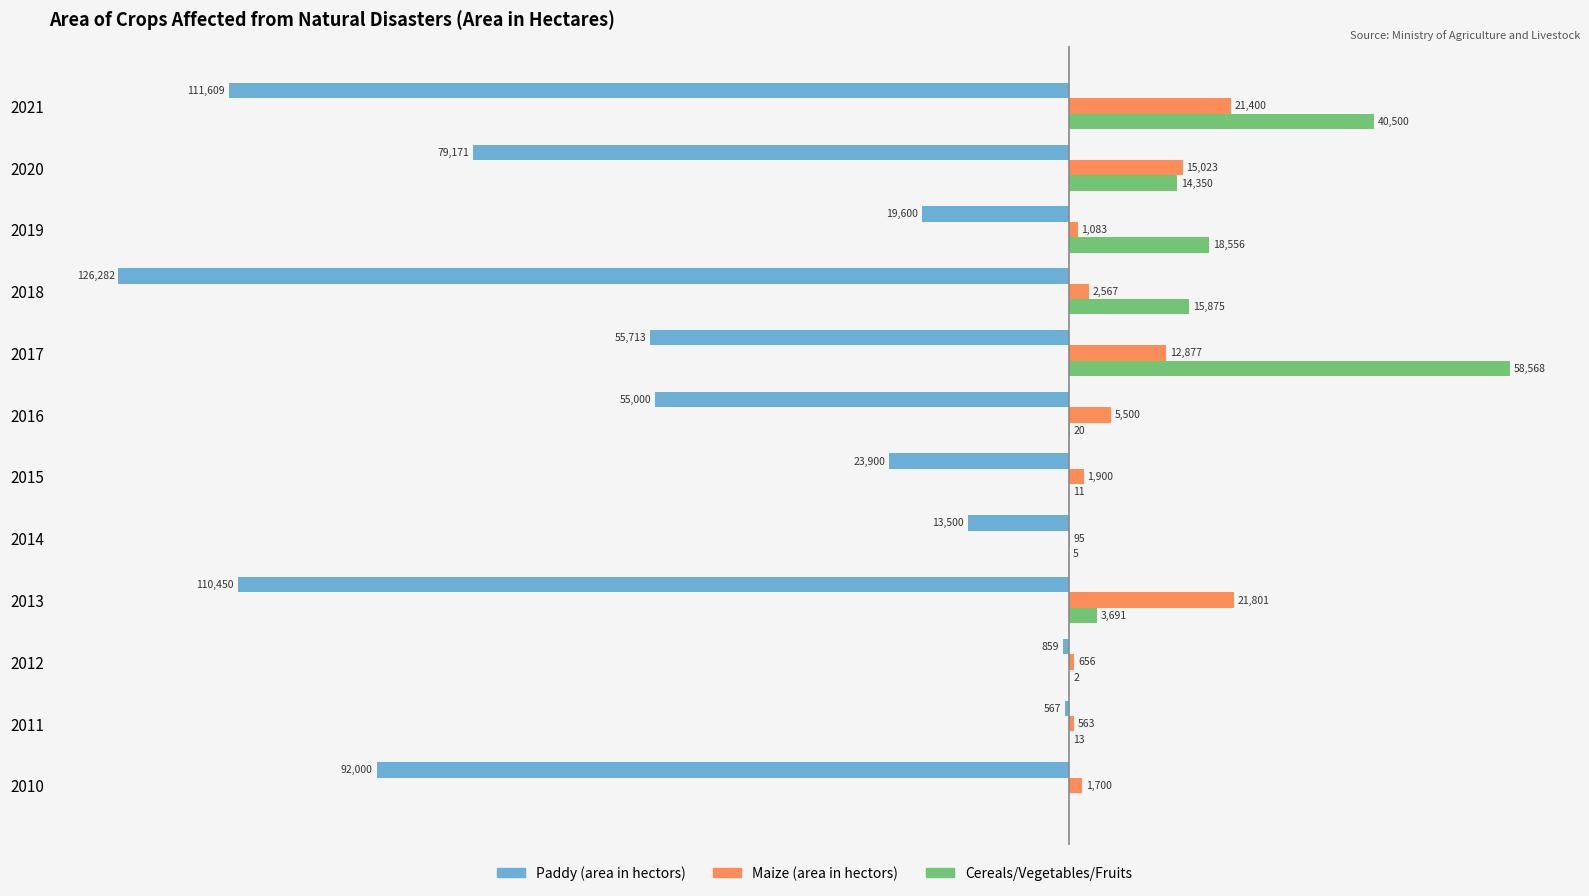

Which series has the largest total across all categories?

Cereals/Vegetables/Fruits